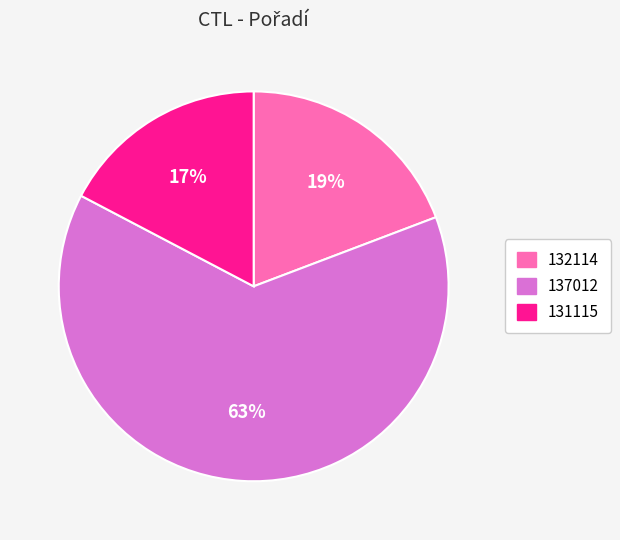

How many slices are in this pie chart?

3